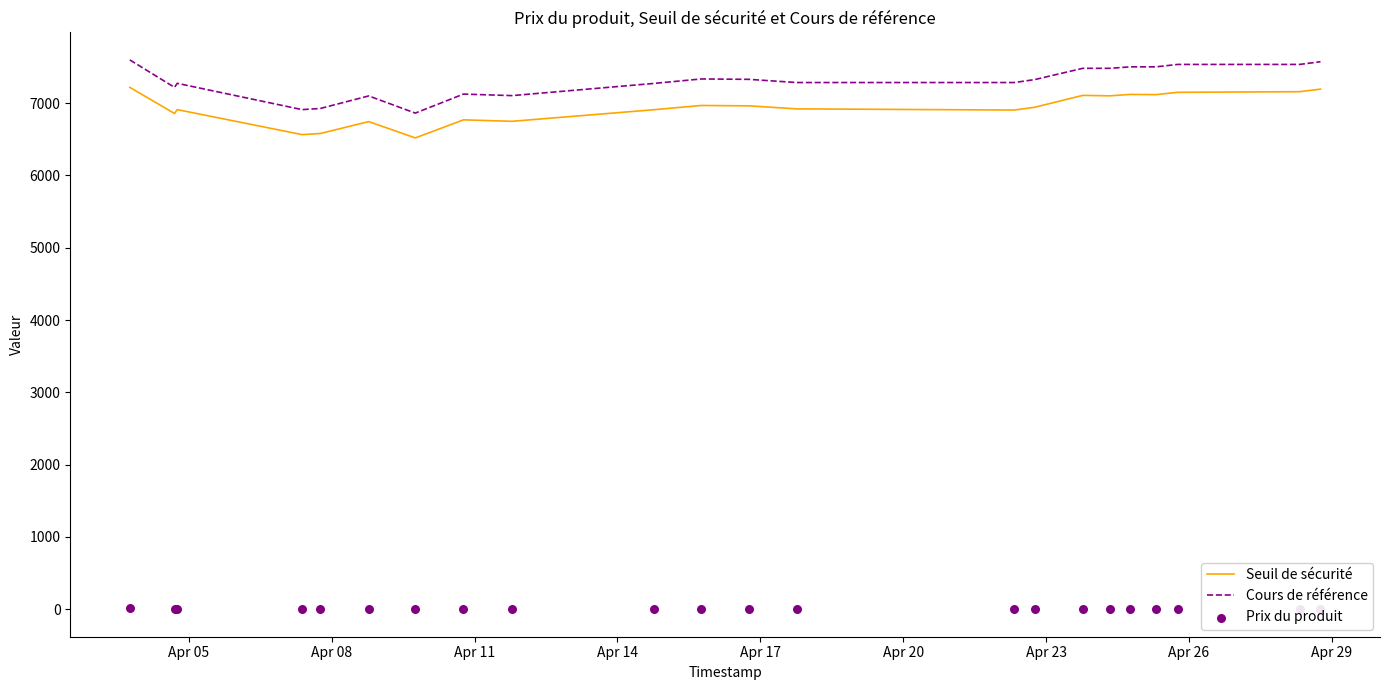

Which series contains the highest Y value?

Cours de référence